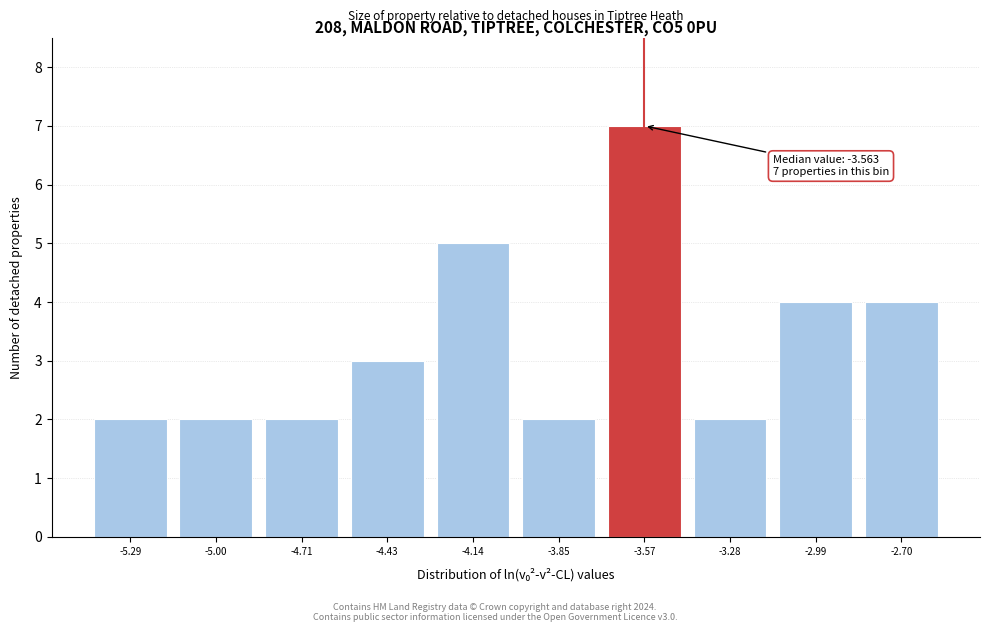

Reading left to right, list all the values displayed in this chart.

-5.29=2	-5.00=2	-4.71=2	-4.43=3	-4.14=5	-3.85=2	-3.57=7	-3.28=2	-2.99=4	-2.70=4